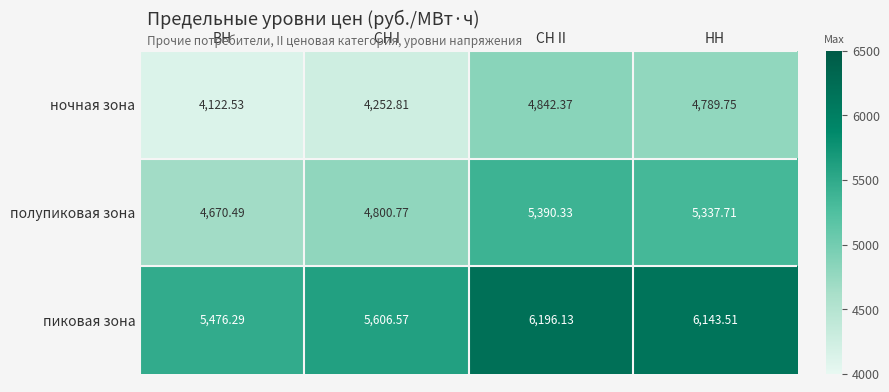

What is the total value across all series at СН II?

16428.8